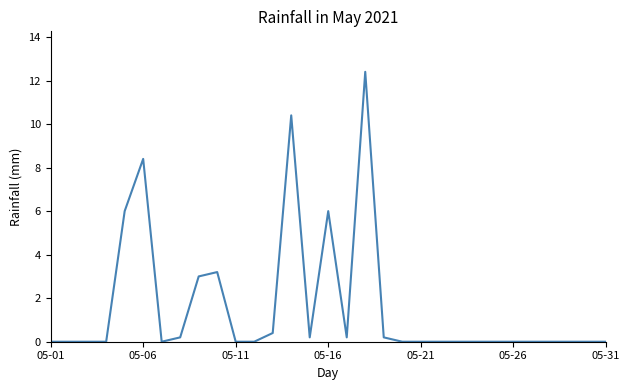

What is the difference between the maximum and minimum values?

12.4